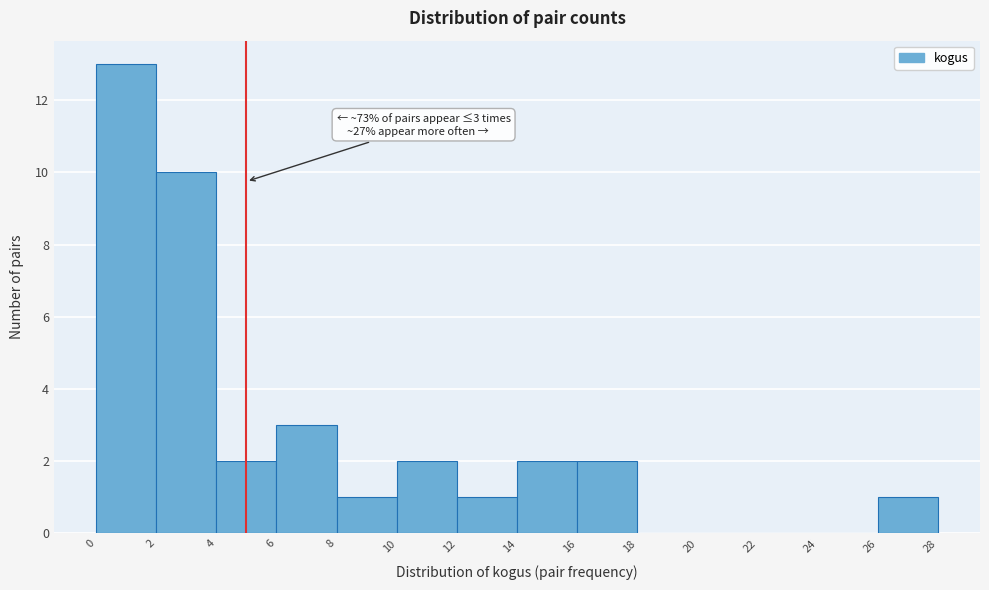

Over which range of the x-axis is the bar tallest?

0 to 2